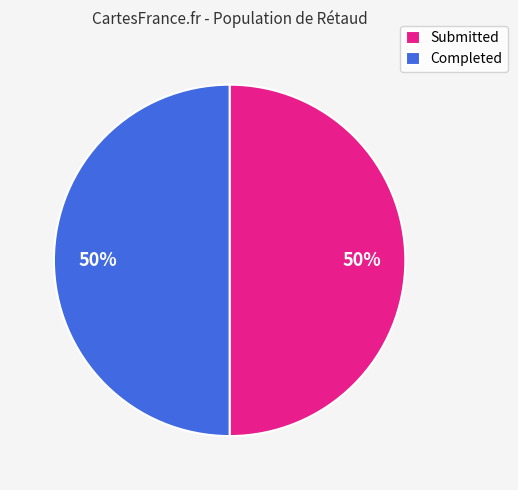

Combined, do Submitted and Completed account for over 50%?

Yes